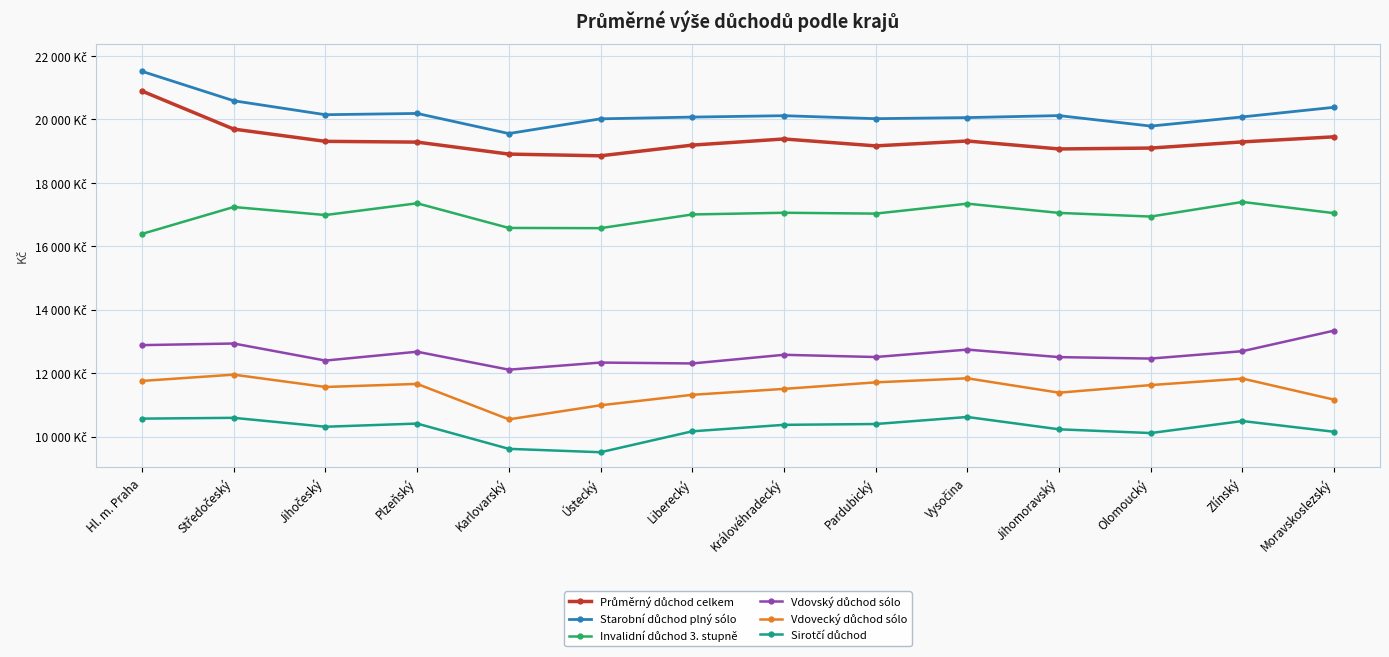

Is this an area chart (filled region under the line)?

No